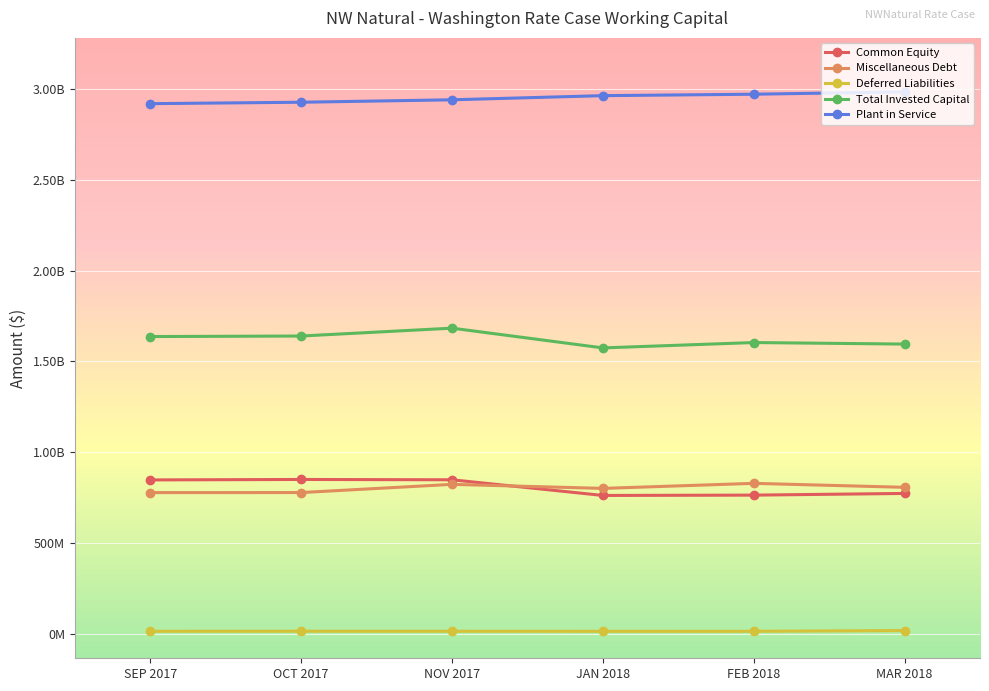

Is this an area chart (filled region under the line)?

No